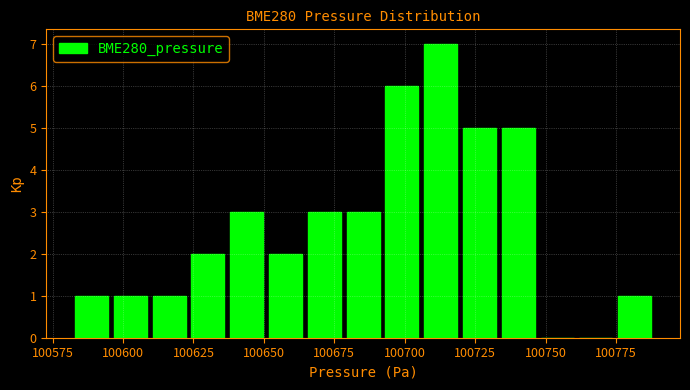

Read against the x-axis, roughly where is the centre of the tallest bar?

100715